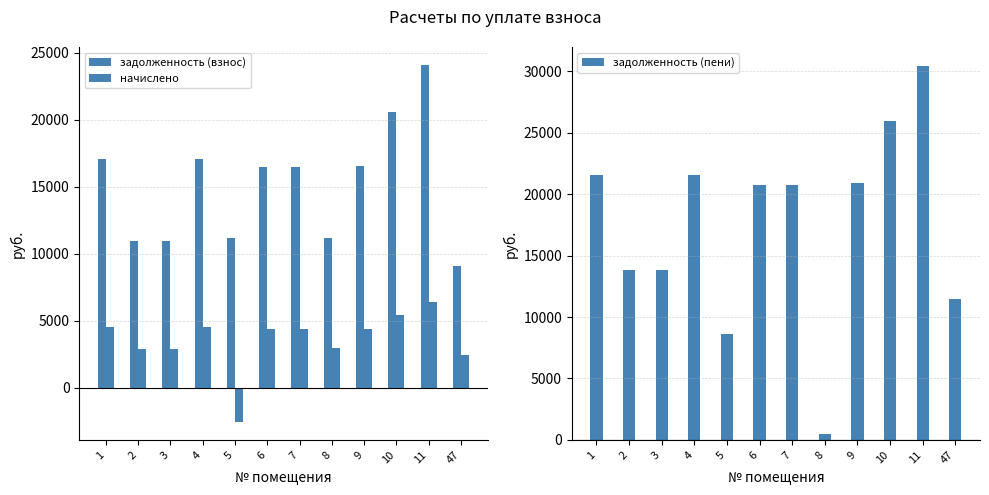

What is the average value of the задолженность (пени) series?

17522.0